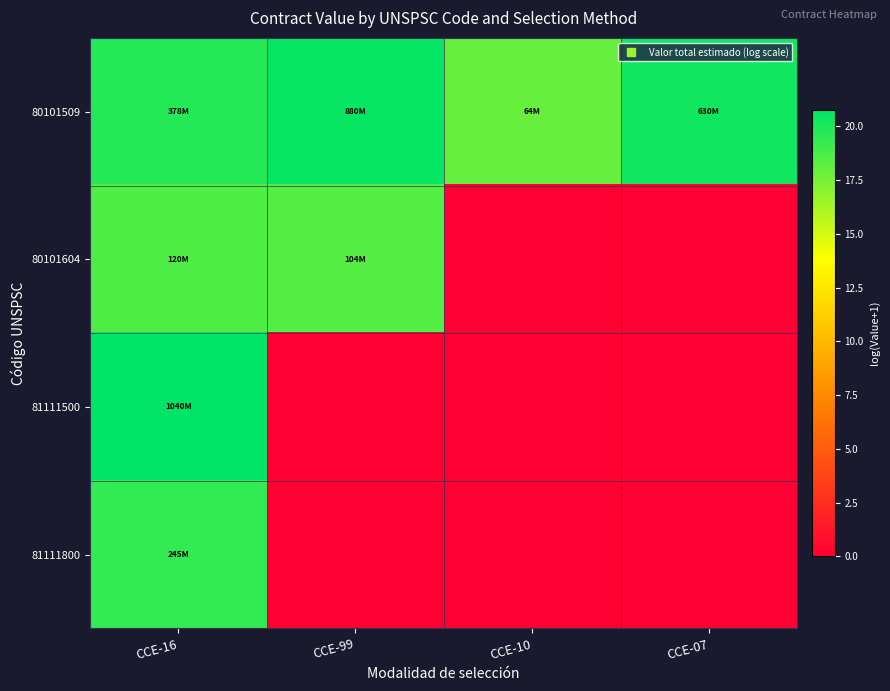

Which series has the largest total across all categories?

80101509